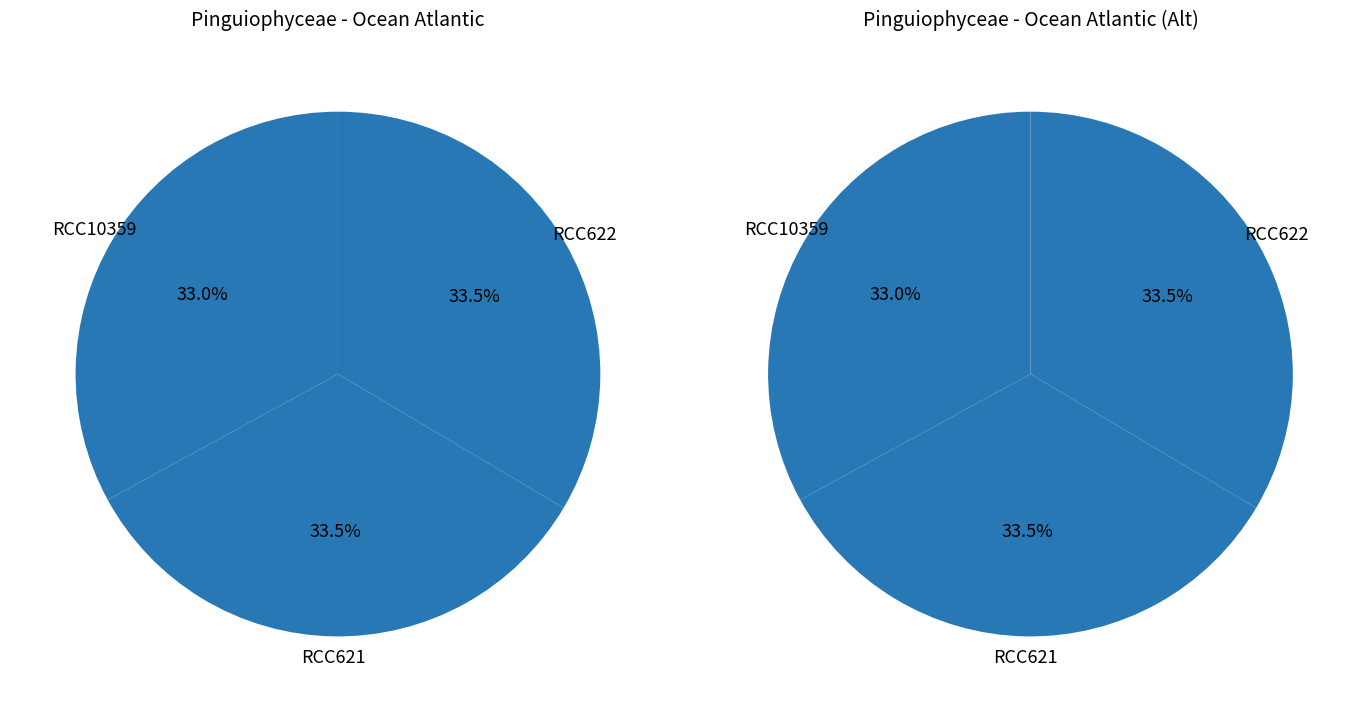

What is the smallest slice in the pie chart?

RCC10359